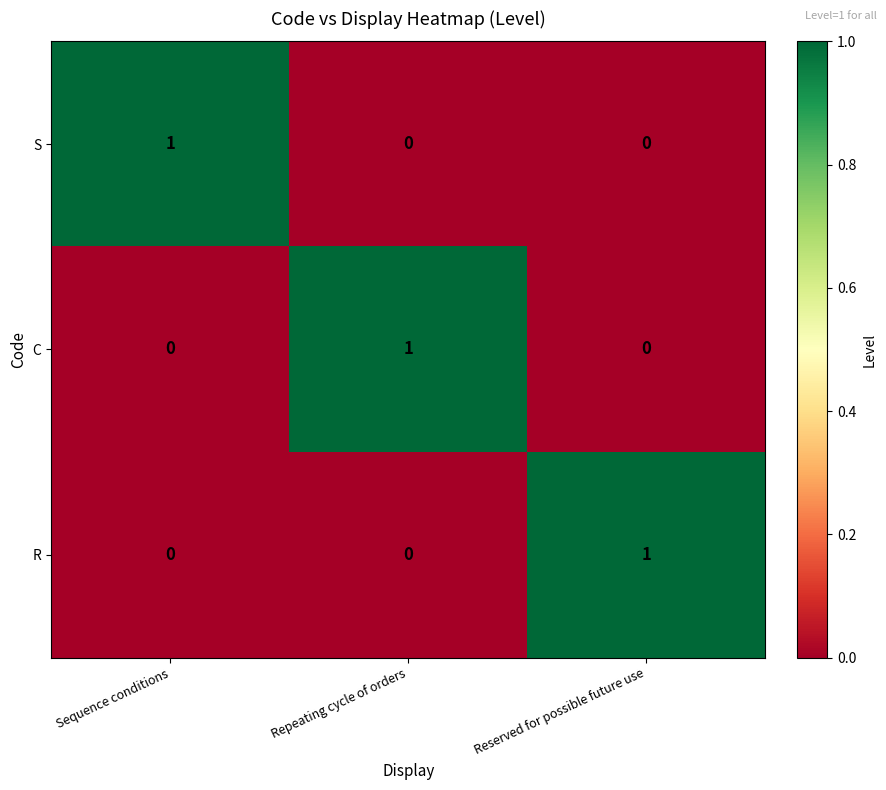

What is the spread (max minus min) of values at Sequence conditions?

1